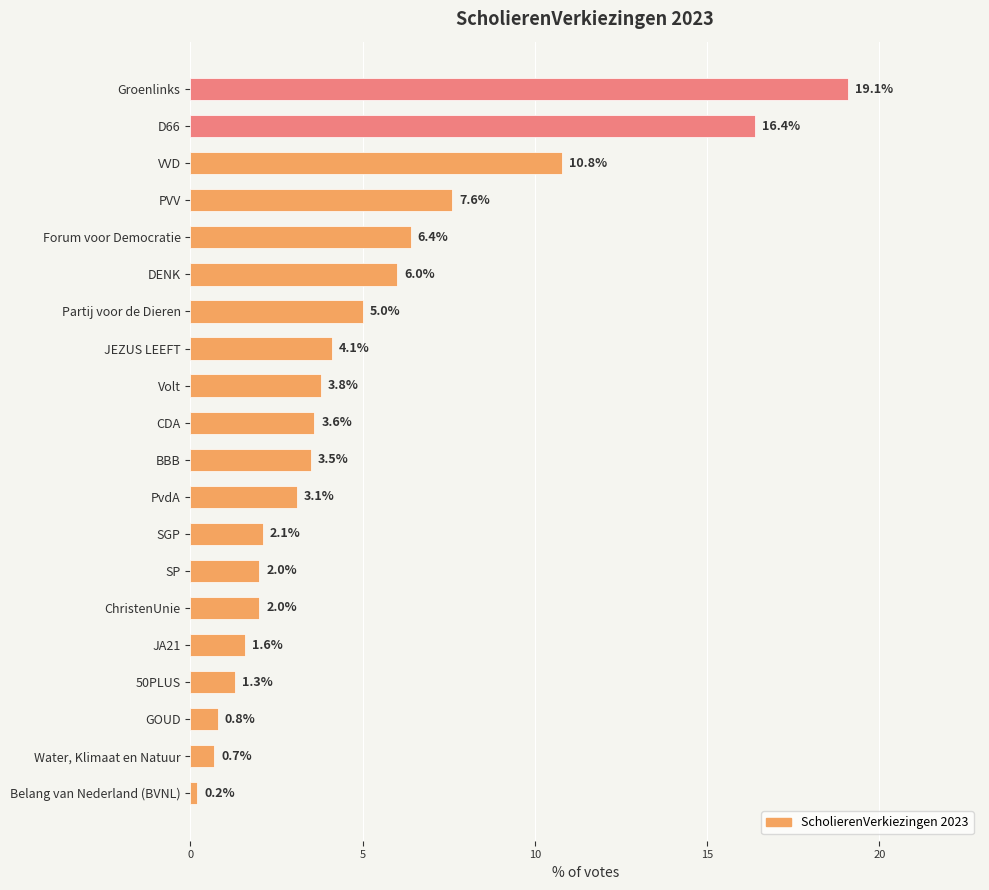

Which has a higher value, ChristenUnie or CDA?

CDA